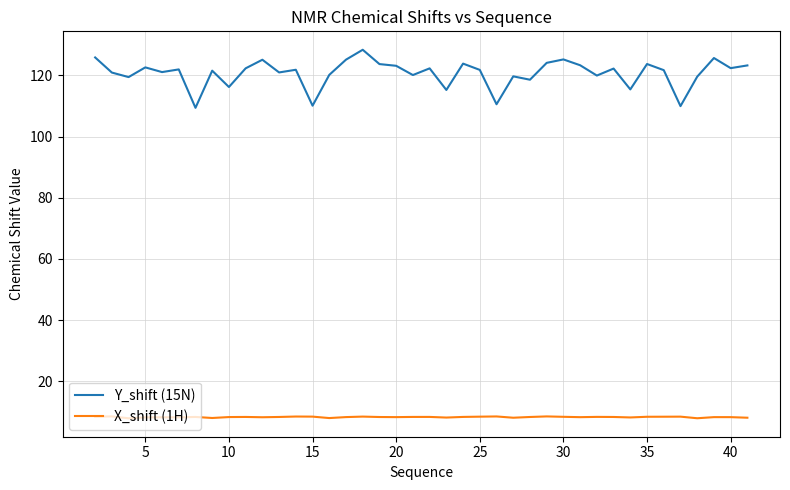

At how many categories does at least one series exceed 52?

40